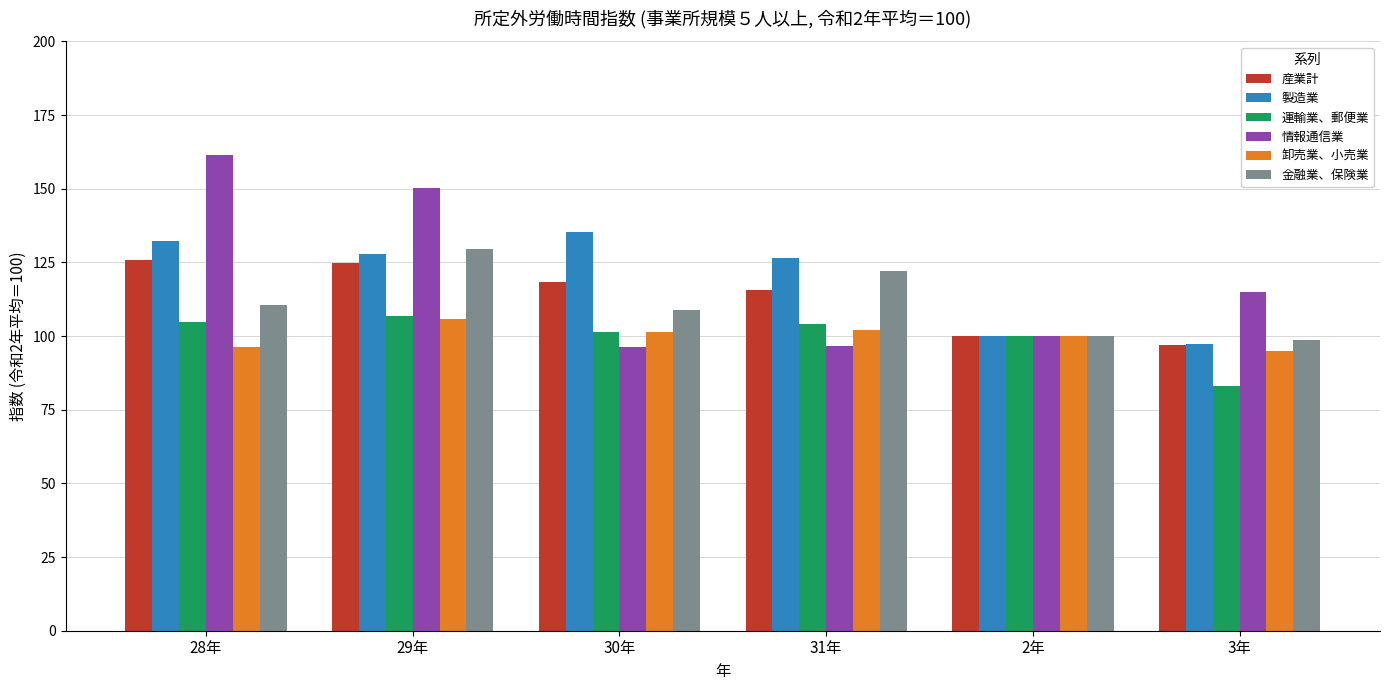

What is the smallest value displayed?

83.0